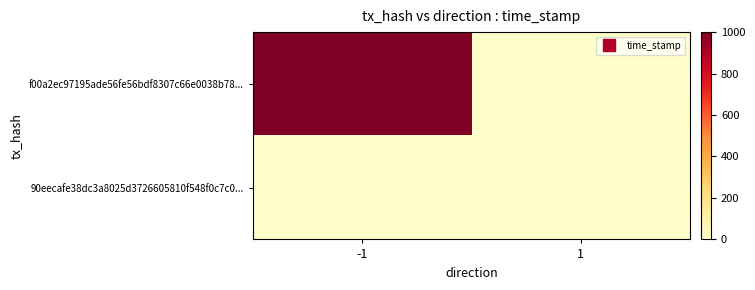

Rank the series by their maximum value, from lowest to highest.

90eecafe38dc3a8025d3726605810f548f0c7c0..., f00a2ec97195ade56fe56bdf8307c66e0038b78...